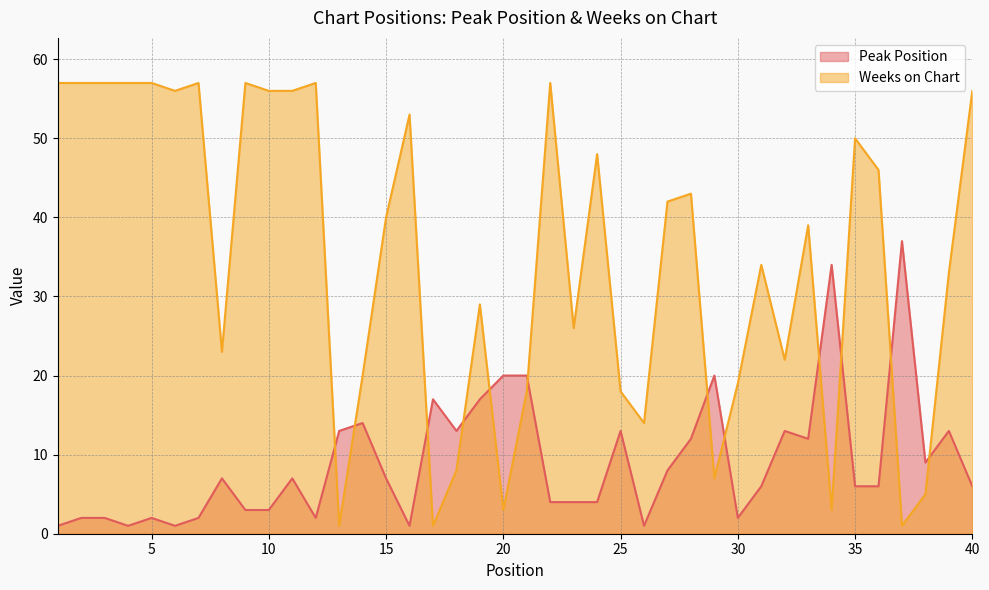

At which category does Weeks on Chart reach its first local peak?

7